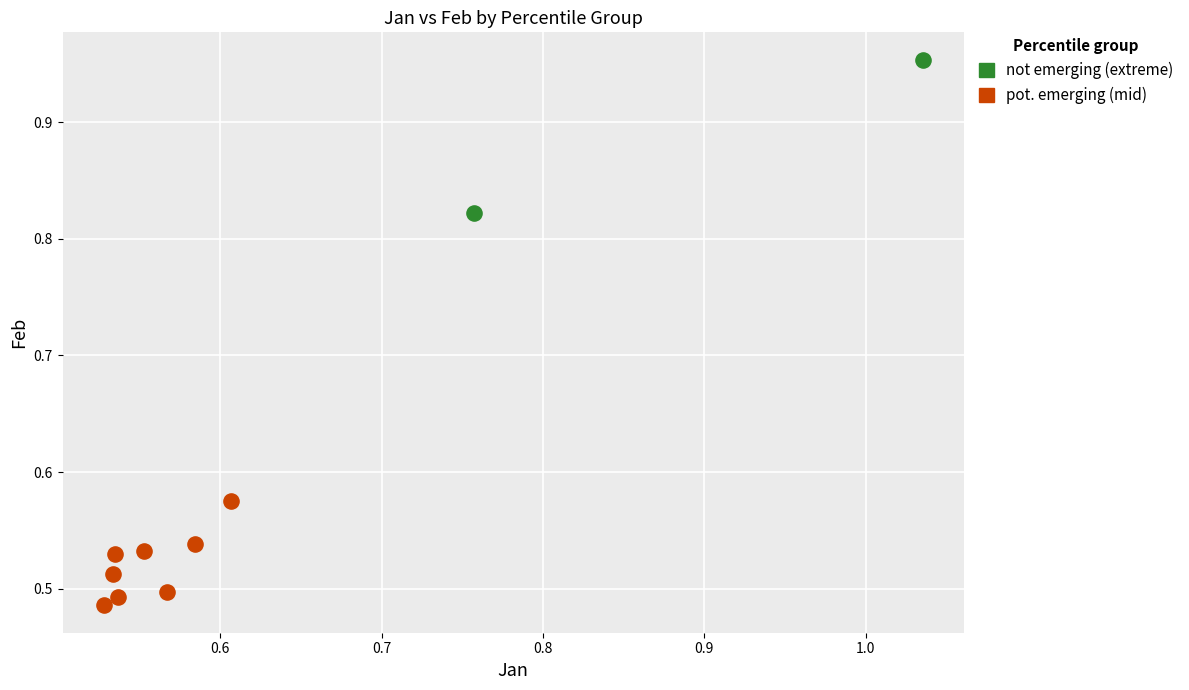

Which series contains the lowest Y value?

pot. emerging (mid)